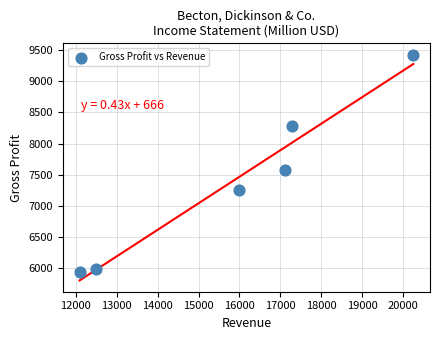

What Y value in the scatter plot is closest to 7684?

7577